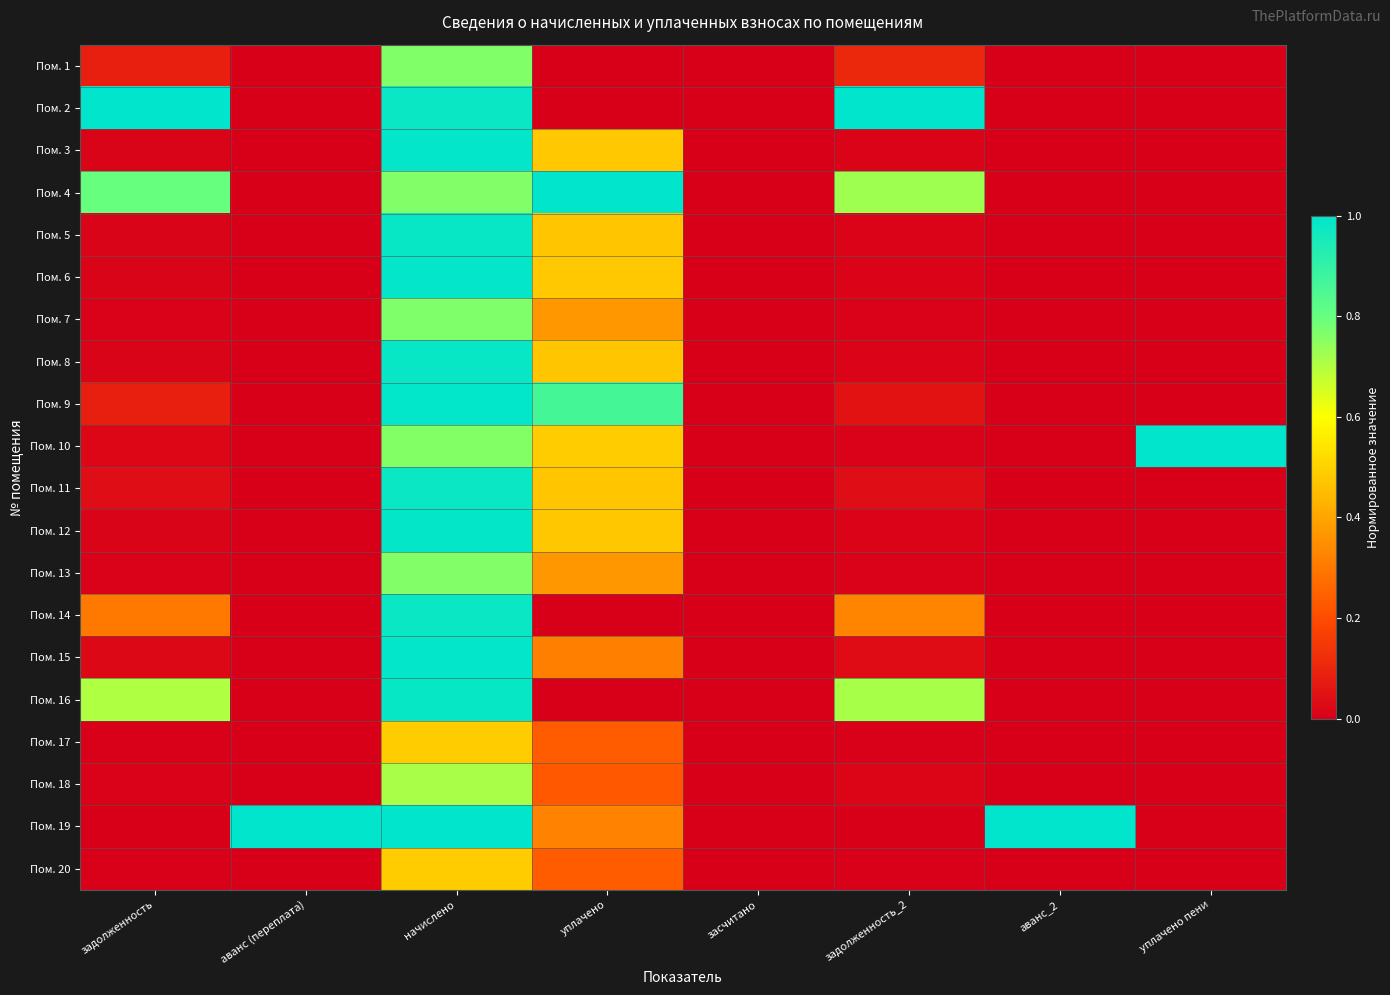

At задолженность_2, list the series in order from largest to smallest.

Пом. 2, Пом. 4, Пом. 16, Пом. 14, Пом. 1, Пом. 9, Пом. 11, Пом. 15, Пом. 18, Пом. 3, Пом. 6, Пом. 12, Пом. 5, Пом. 8, Пом. 7, Пом. 13, Пом. 10, Пом. 17, Пом. 20, Пом. 19